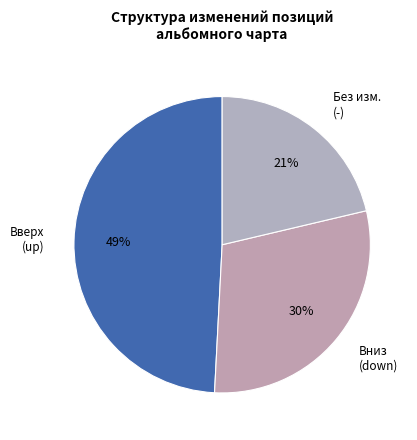

To the nearest percent, what is the difference between the largest and smallest slice percentages?

28%